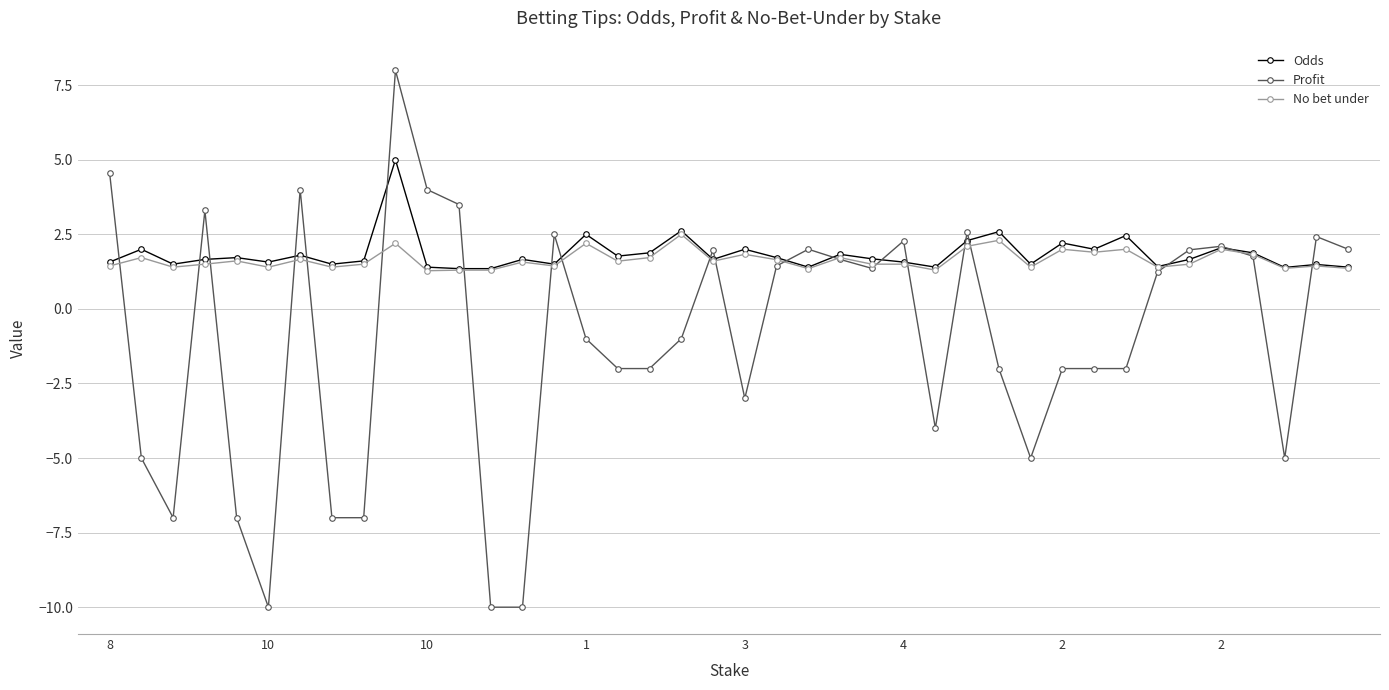

What is the lowest value of the No bet under series?

1.3